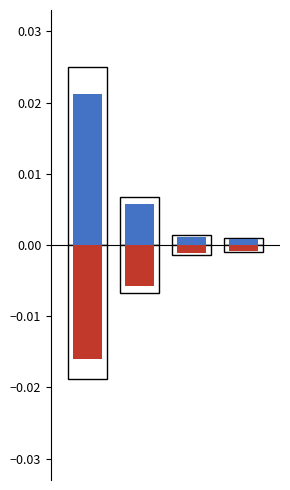

How many groups of bars are there?

4